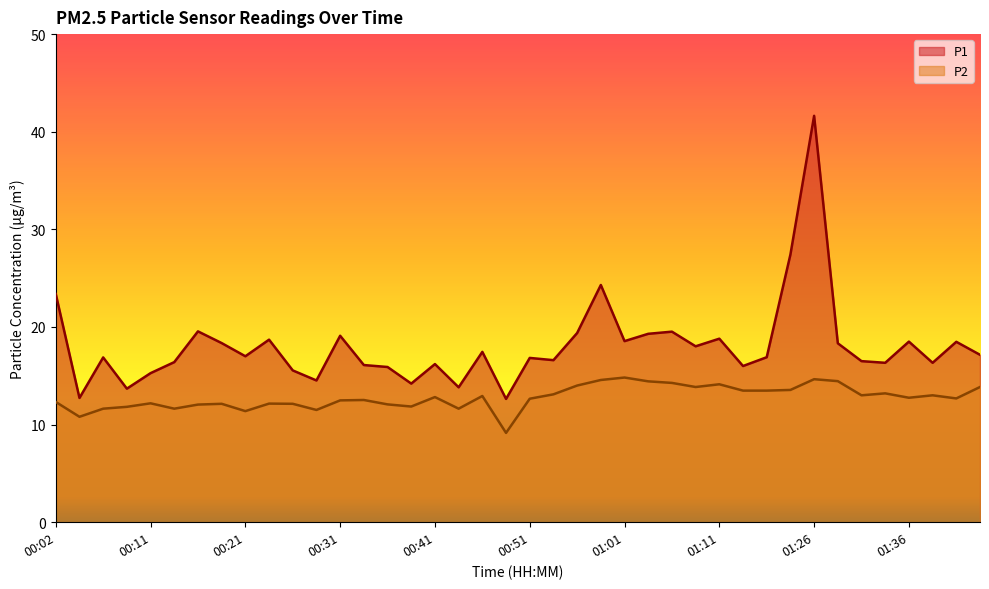

What is the value of the P1 point at the 33rd from the left?

41.6